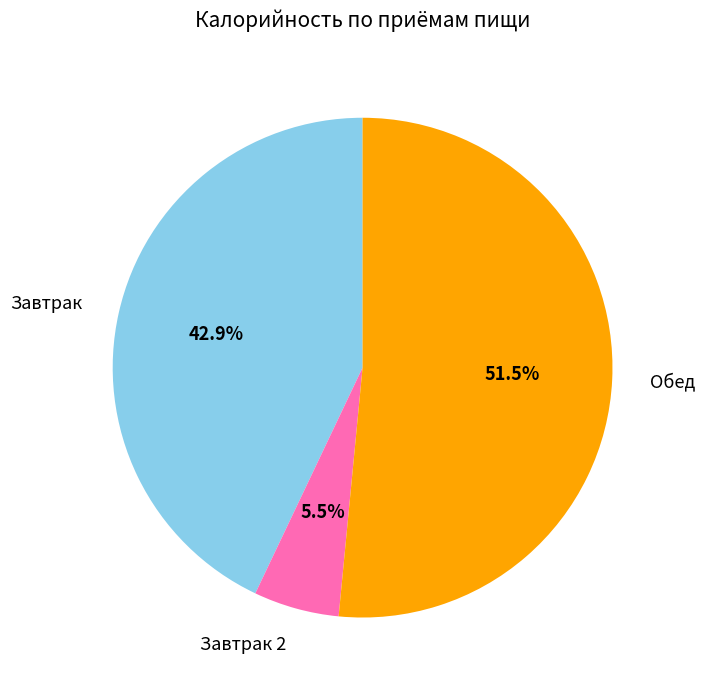

Which has a higher value, Завтрак 2 or Завтрак?

Завтрак